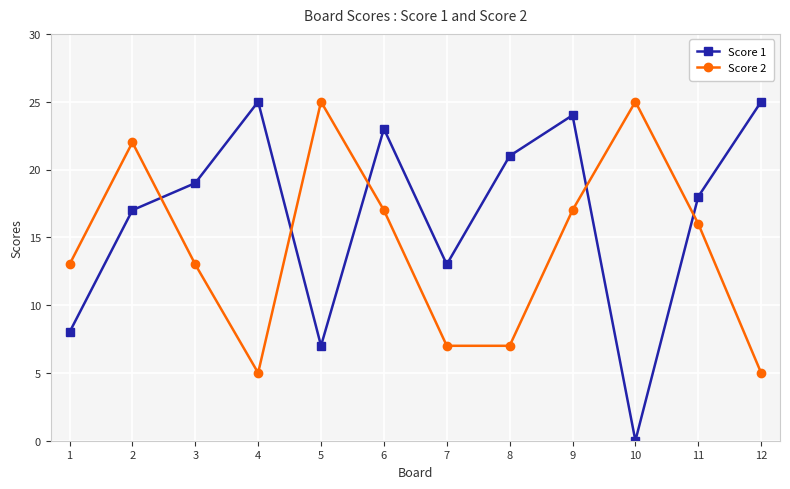

Rank the series at 11 from lowest to highest value.

Score 2, Score 1